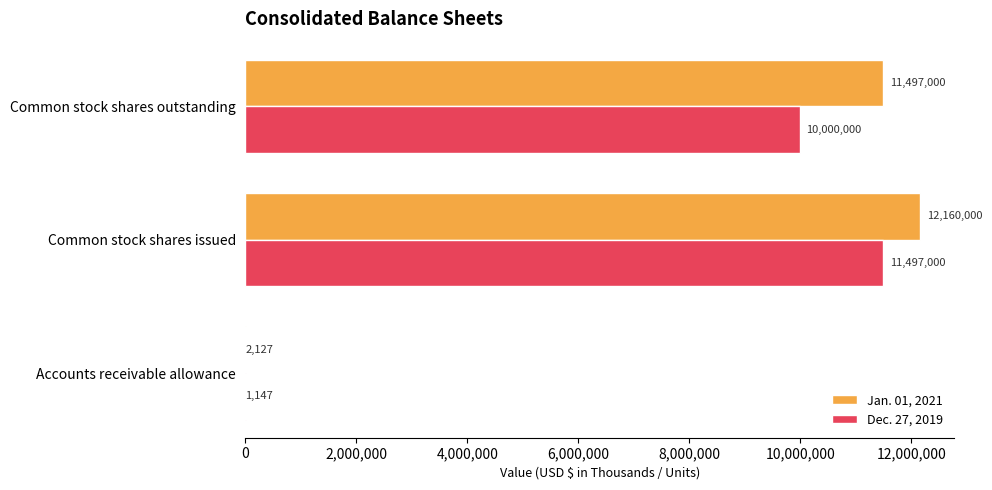

What is the approximate value of Dec. 27, 2019 at Common stock shares outstanding, to the nearest 100?

10000000